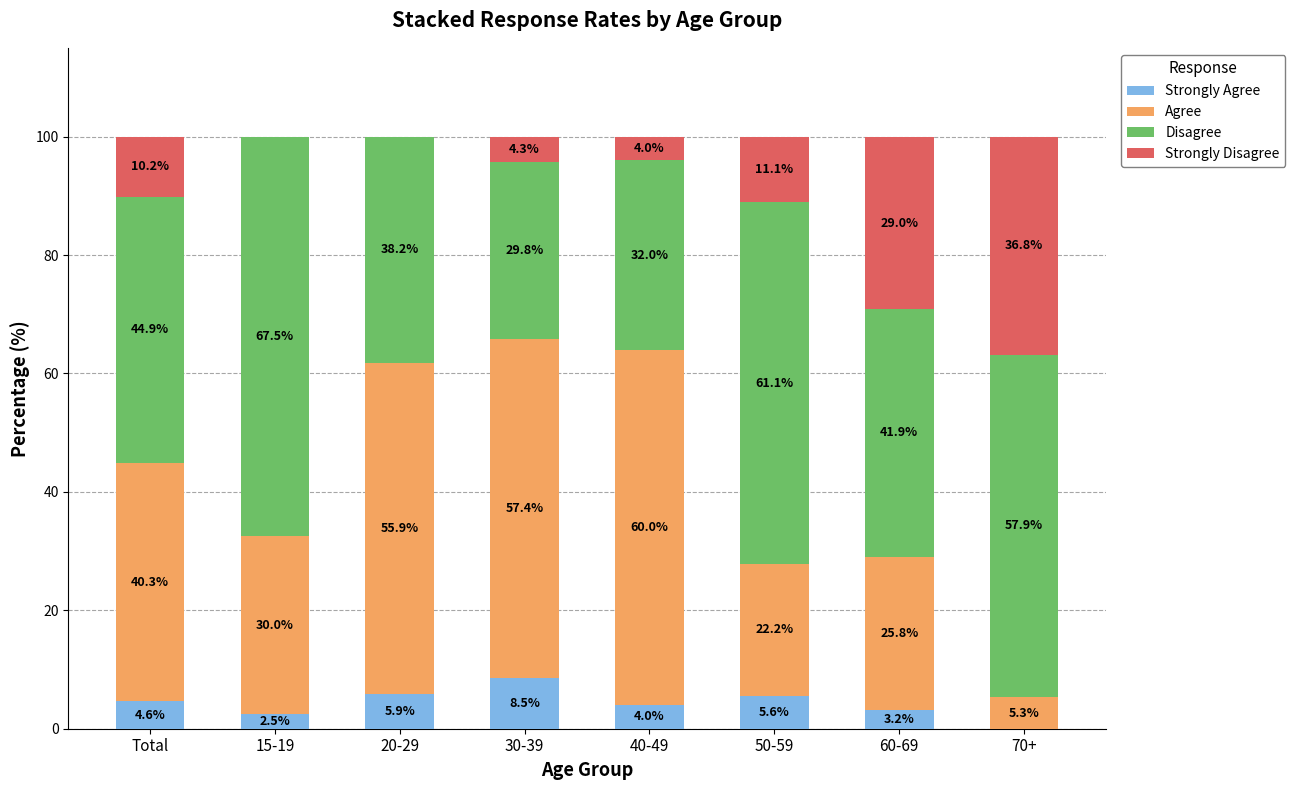

What is the total value across all series at 70+?

100.0